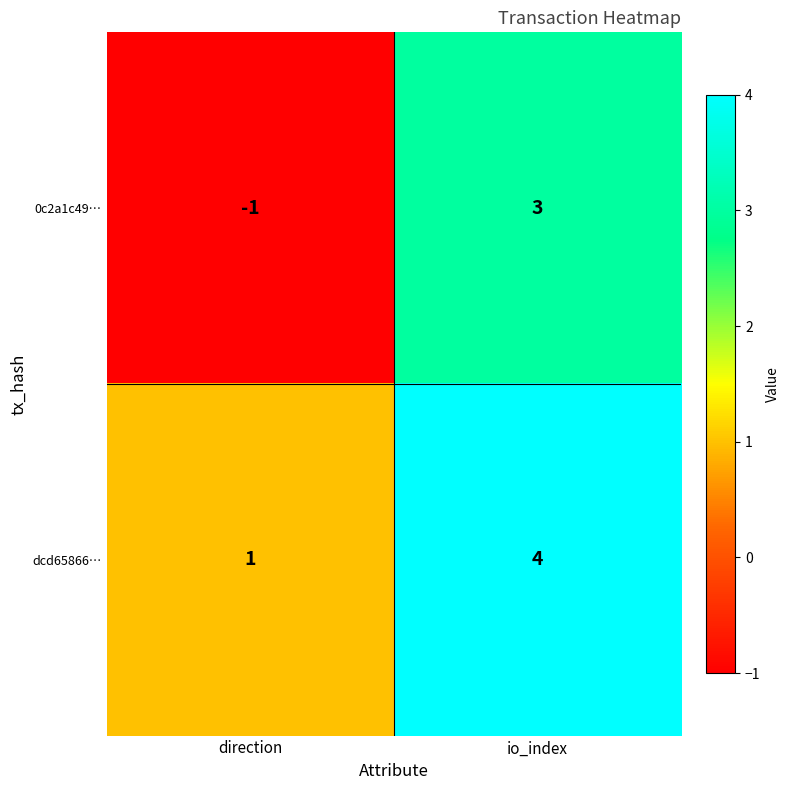

True or false: 0c2a1c49… has a value of -1 at direction.

True